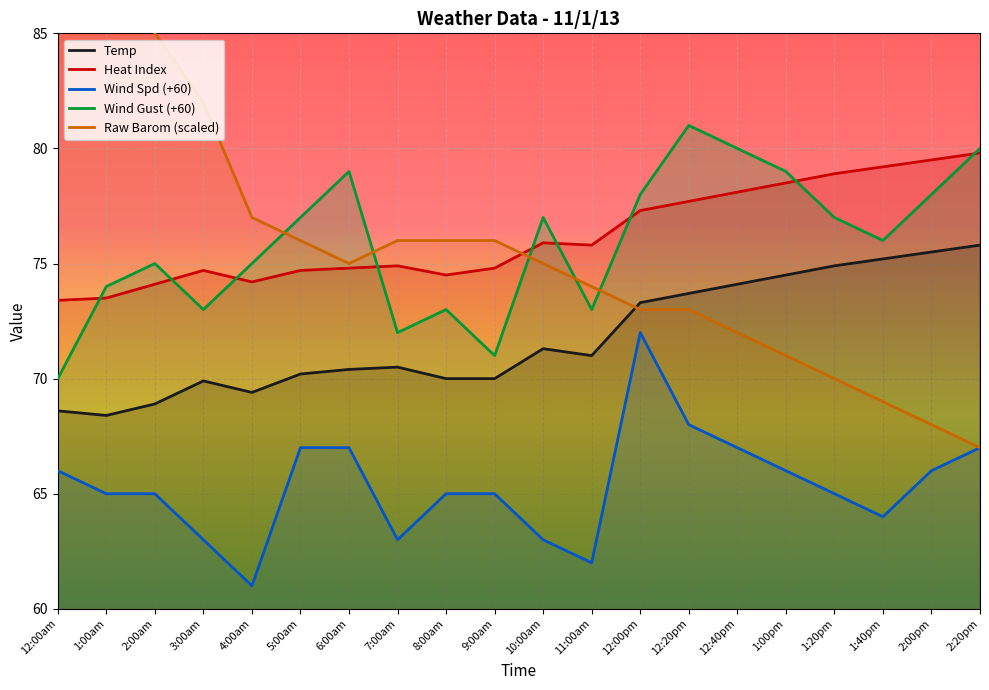

What is the sum of the Raw Barom values at 3:00am and 1:20pm?

152.0